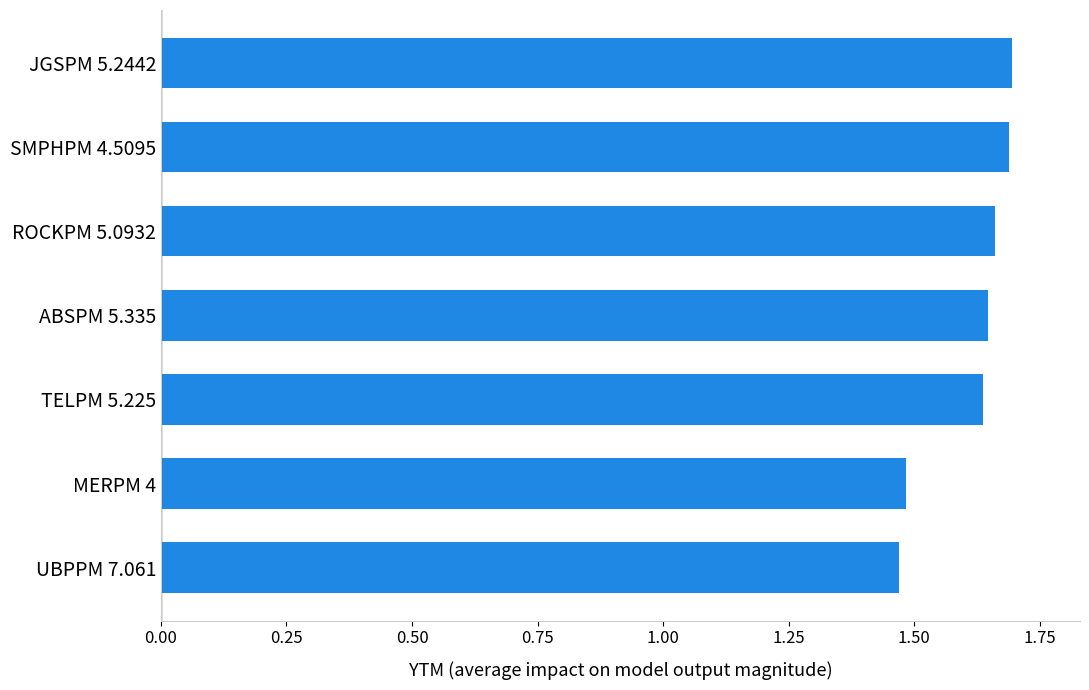

What is the sum of the values at JGSPM 5.2442 and TELPM 5.225?

3.3